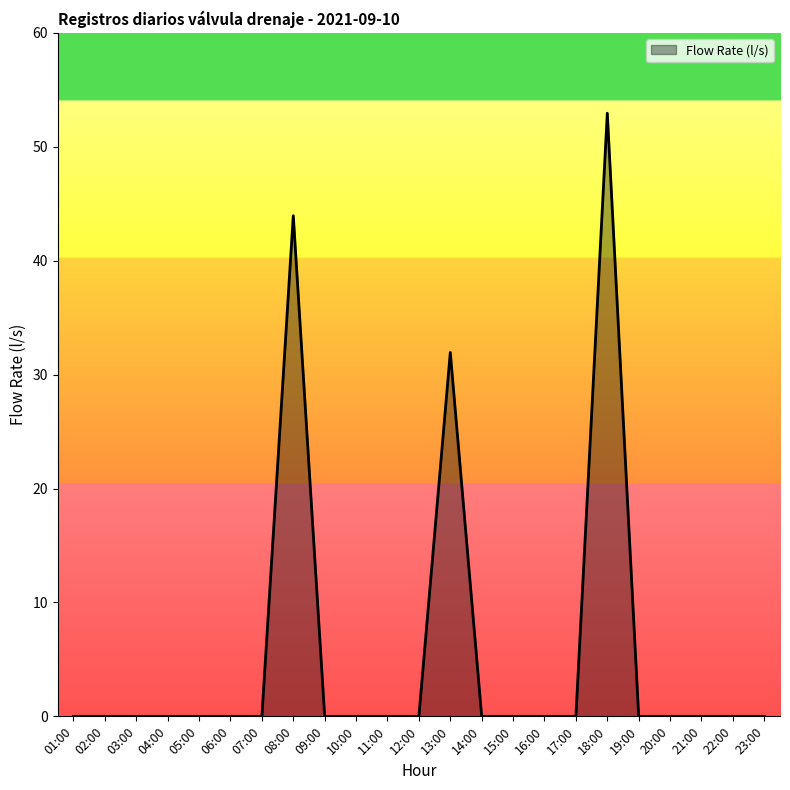

The chart shows a value of 0.0 at 15:00. True or false?

True